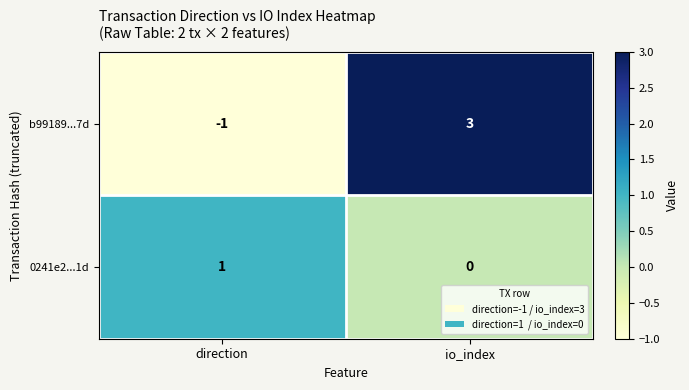

Rank the series by their average value, from highest to lowest.

b99189...7d, 0241e2...1d